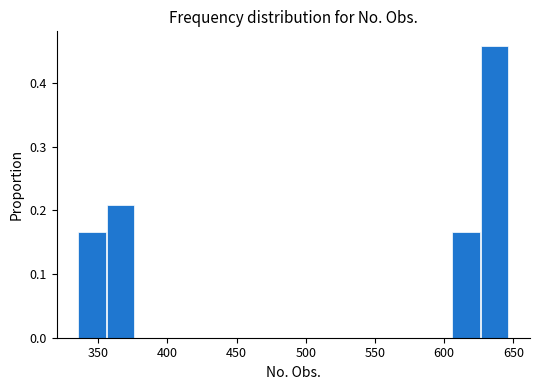

Reading left to right, transcribe this chart: for each bar, give the range it covers on the x-axis and its height. Neither the bar edges nor the heights are printed on the chart, so give them approximately, as read against the axes.

335 to 355: 0.17
355 to 375: 0.21
375 to 395: 0
395 to 420: 0
420 to 440: 0
440 to 460: 0
460 to 480: 0
480 to 500: 0
500 to 520: 0
520 to 545: 0
545 to 565: 0
565 to 585: 0
585 to 605: 0
605 to 625: 0.17
625 to 645: 0.46